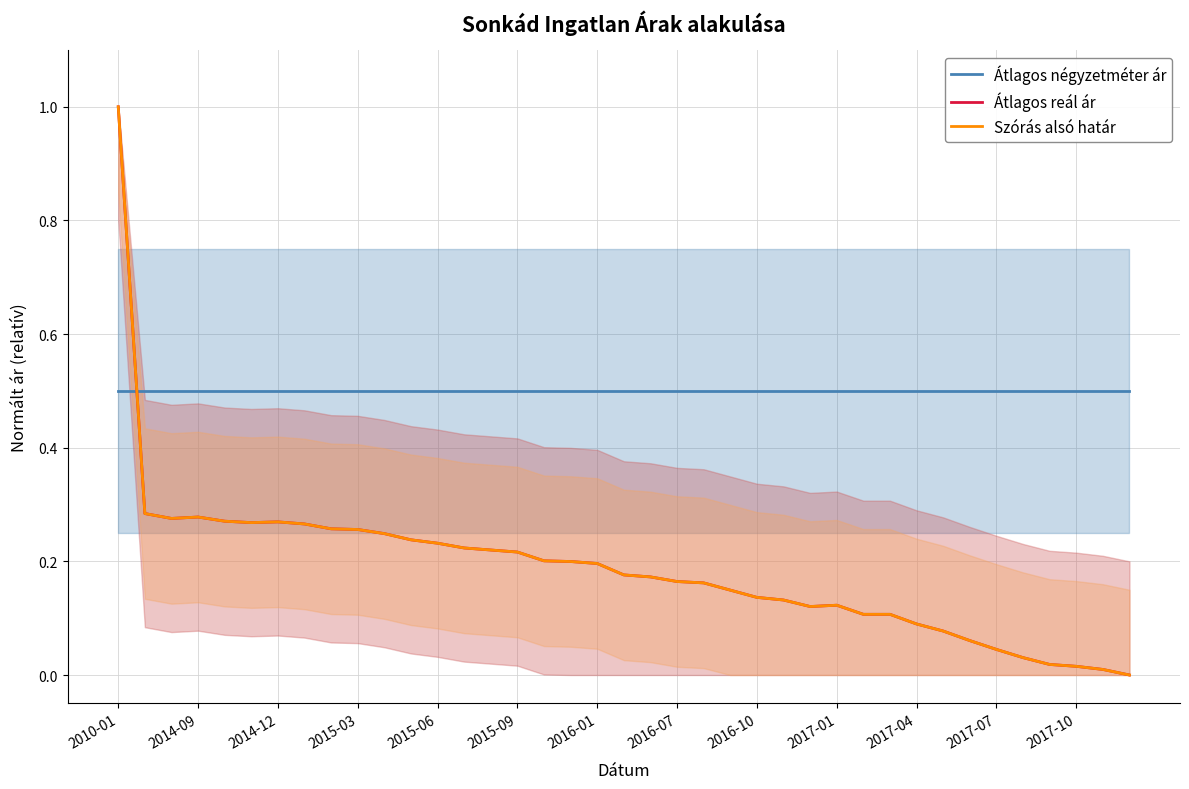

Reading left to right, extract all data points from this chart.

Átlagos négyzetméter ár: 0.5	0.5	0.5	0.5	0.5	0.5	0.5	0.5	0.5	0.5	0.5	0.5	0.5	0.5	0.5	0.5	0.5	0.5	0.5	0.5	0.5	0.5	0.5	0.5	0.5	0.5	0.5	0.5	0.5	0.5	0.5	0.5	0.5	0.5	0.5	0.5	0.5	0.5	0.5
Átlagos reál ár: 1.0	0.3	0.3	0.3	0.3	0.3	0.3	0.3	0.3	0.3	0.2	0.2	0.2	0.2	0.2	0.2	0.2	0.2	0.2	0.2	0.2	0.2	0.2	0.1	0.1	0.1	0.1	0.1	0.1	0.1	0.1	0.1	0.1	0.0	0.0	0.0	0.0	0.0	0.0
Szórás alsó határ: 1.0	0.3	0.3	0.3	0.3	0.3	0.3	0.3	0.3	0.3	0.2	0.2	0.2	0.2	0.2	0.2	0.2	0.2	0.2	0.2	0.2	0.2	0.2	0.1	0.1	0.1	0.1	0.1	0.1	0.1	0.1	0.1	0.1	0.0	0.0	0.0	0.0	0.0	0.0